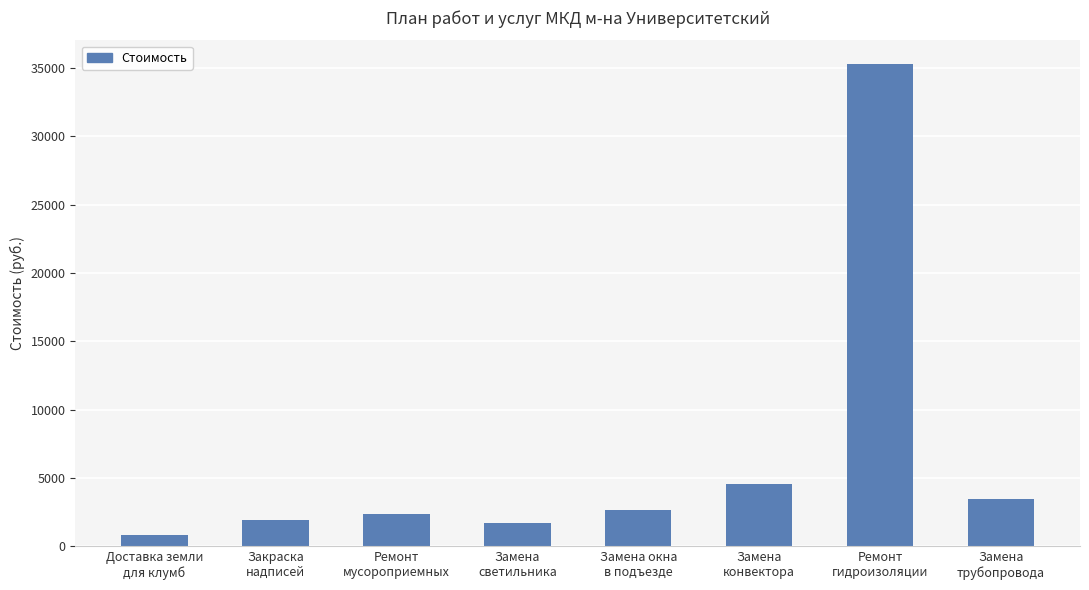

What is the sum of all values?

52655.5